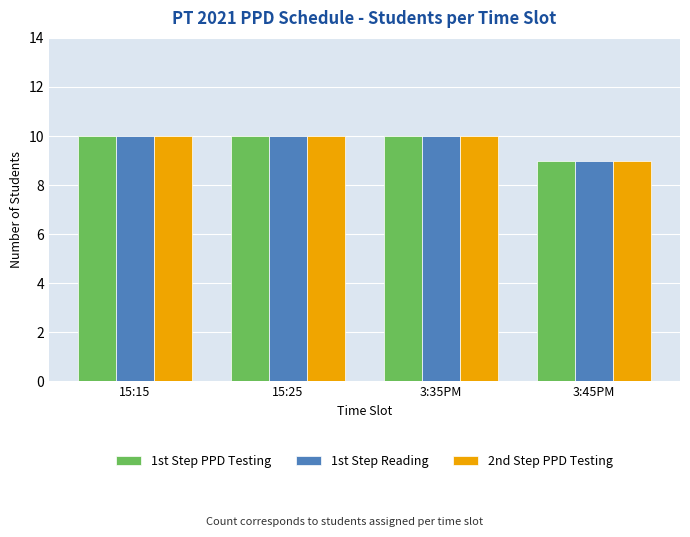

What is the difference between the 2nd Step PPD Testing values at 3:35PM and 3:45PM?

1